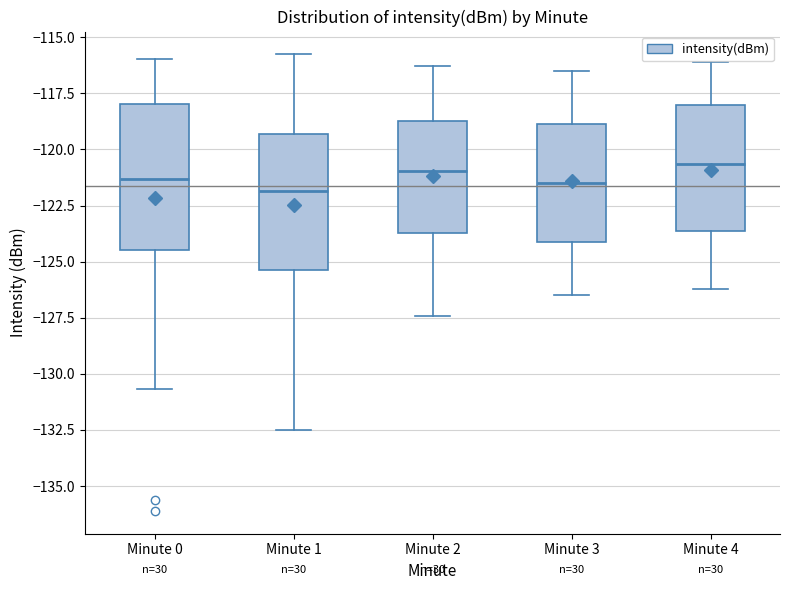

Reading left to right, transcribe this box plot: for each box, give where its median line is, the range the box spans, and where its two whiskers end, as read against the y-axis. The values are not printed on the chart, so give them approximately, as read against the axis.

Minute 0: median -121.5, box -124.5 to -118.0, whiskers -130.5 to -116.0
Minute 1: median -122.0, box -125.5 to -119.5, whiskers -132.5 to -116.0
Minute 2: median -121.0, box -123.5 to -118.5, whiskers -127.5 to -116.5
Minute 3: median -121.5, box -124.0 to -119.0, whiskers -126.5 to -116.5
Minute 4: median -120.5, box -123.5 to -118.0, whiskers -126.0 to -116.0